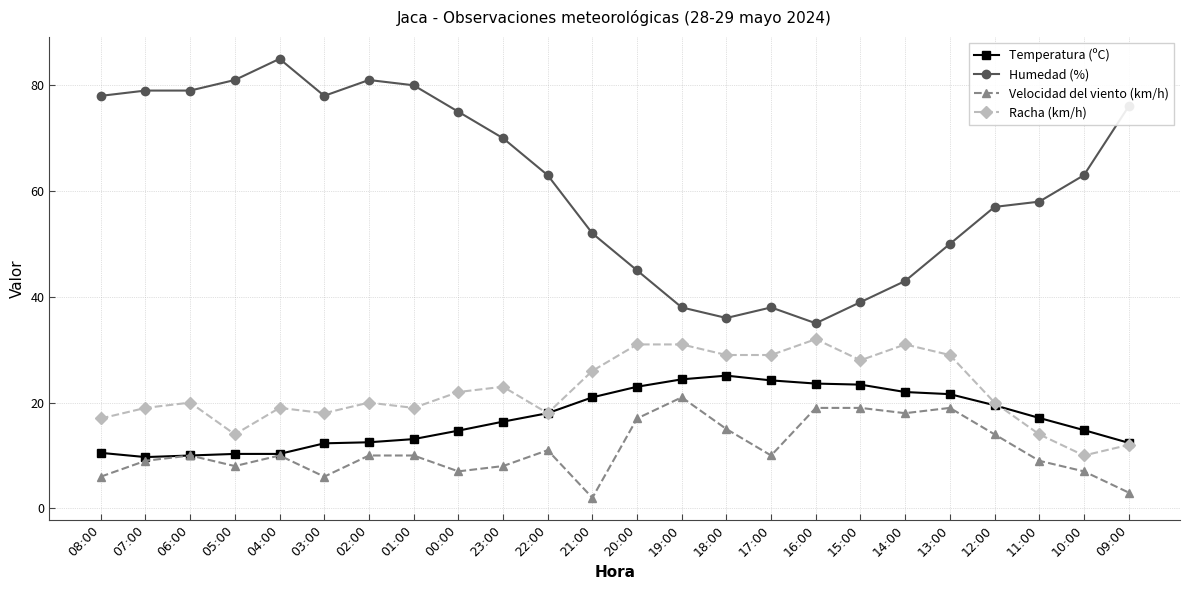

Which series has the widest spread of values?

Humedad (%)